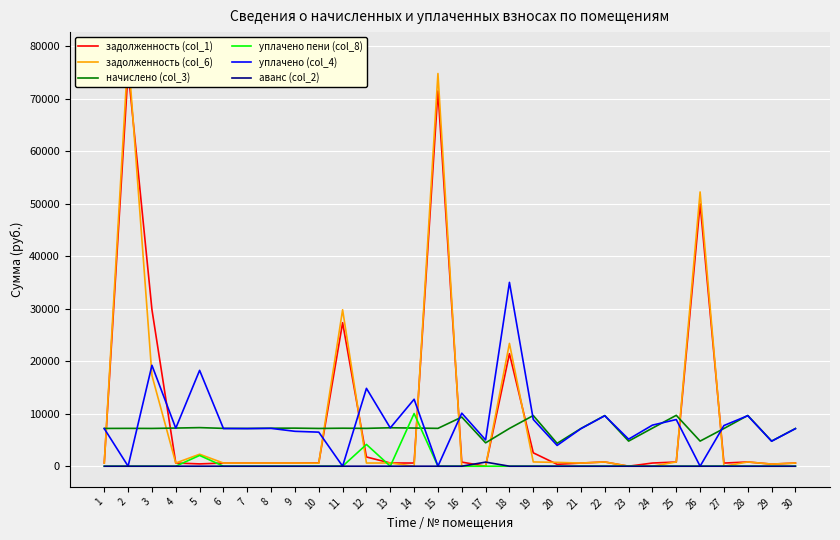

What is the spread (max minus min) of values at 15?

74767.9